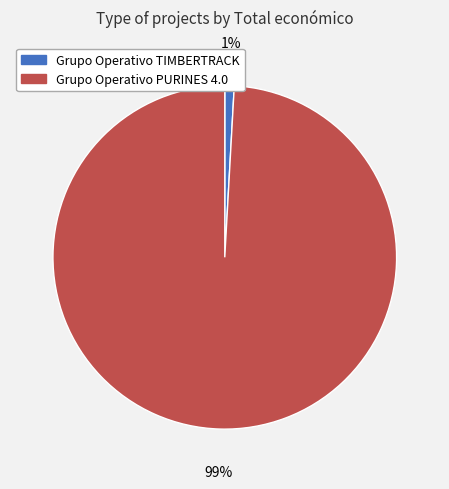

What percentage is the Grupo Operativo TIMBERTRACK slice, to the nearest percent?

1%